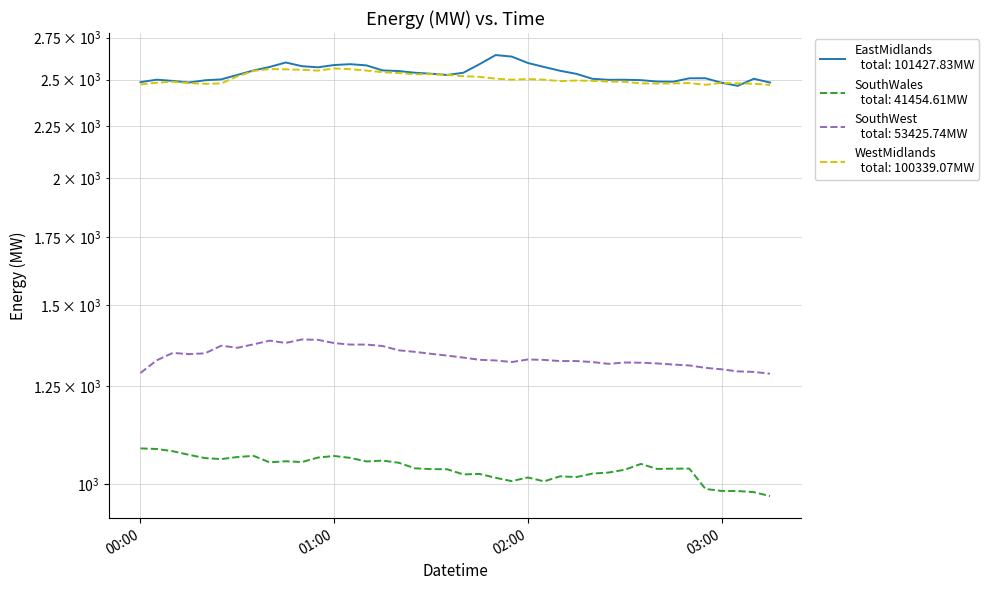

True or false: SouthWales has a value of 1782.6 at 13.

False